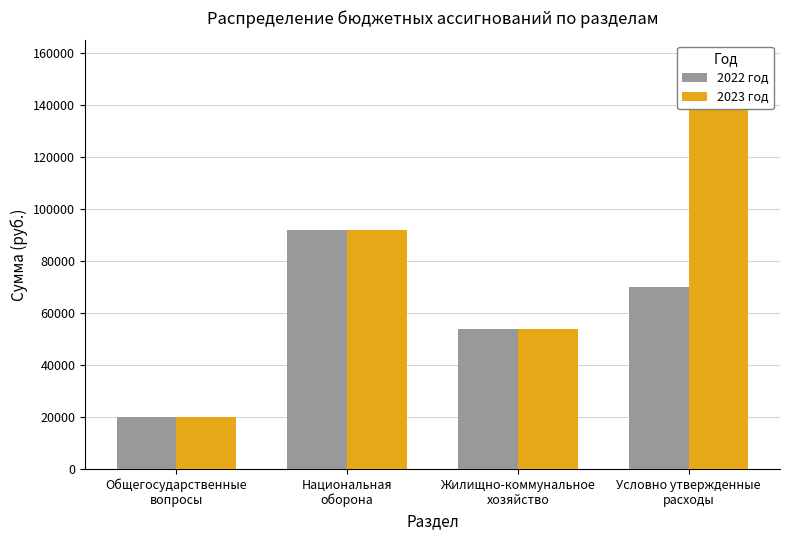

The 2022 год series shows 32248 at Национальная
оборона. True or false?

False